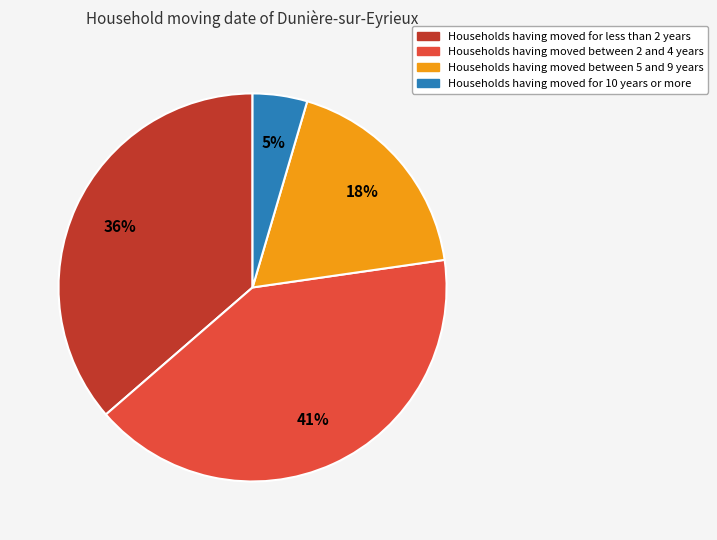

To the nearest percent, what is the average slice percentage?

25%